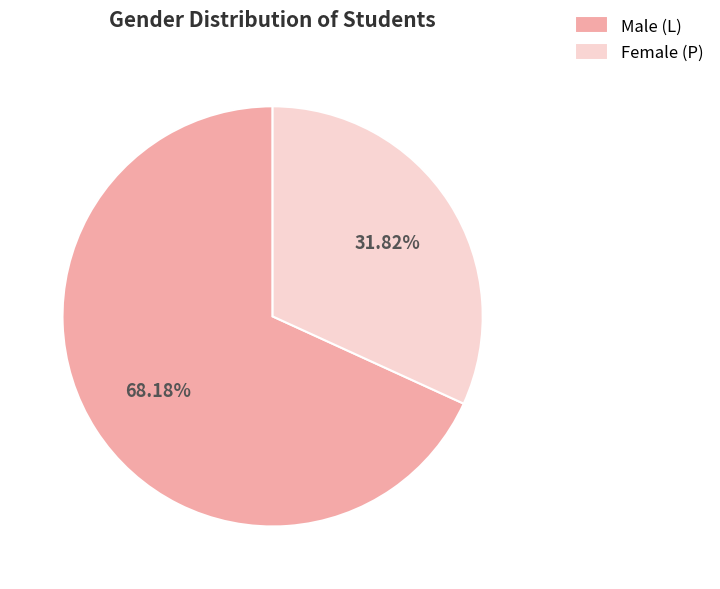

Which category accounts for the majority?

Male (L)